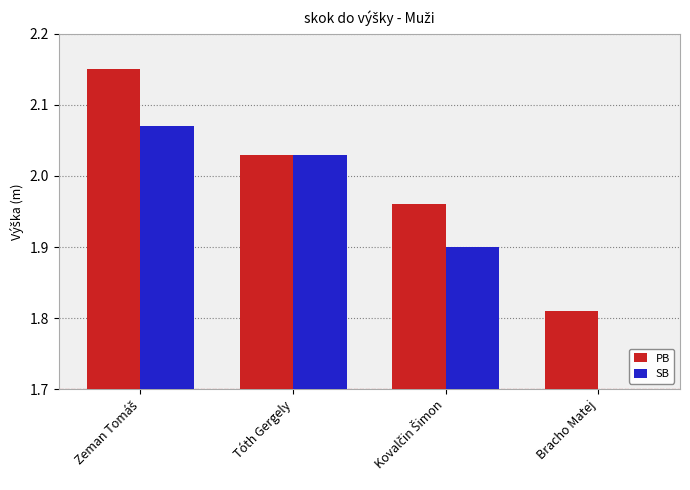

What are all the series names shown in the legend?

PB, SB